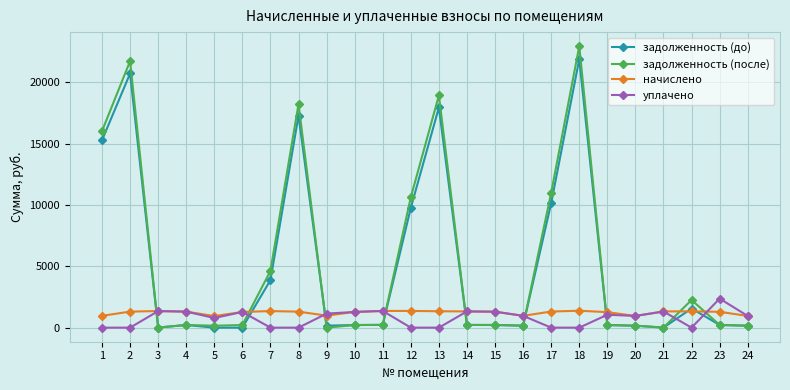

How many values in the уплачено series exceed 963?

12